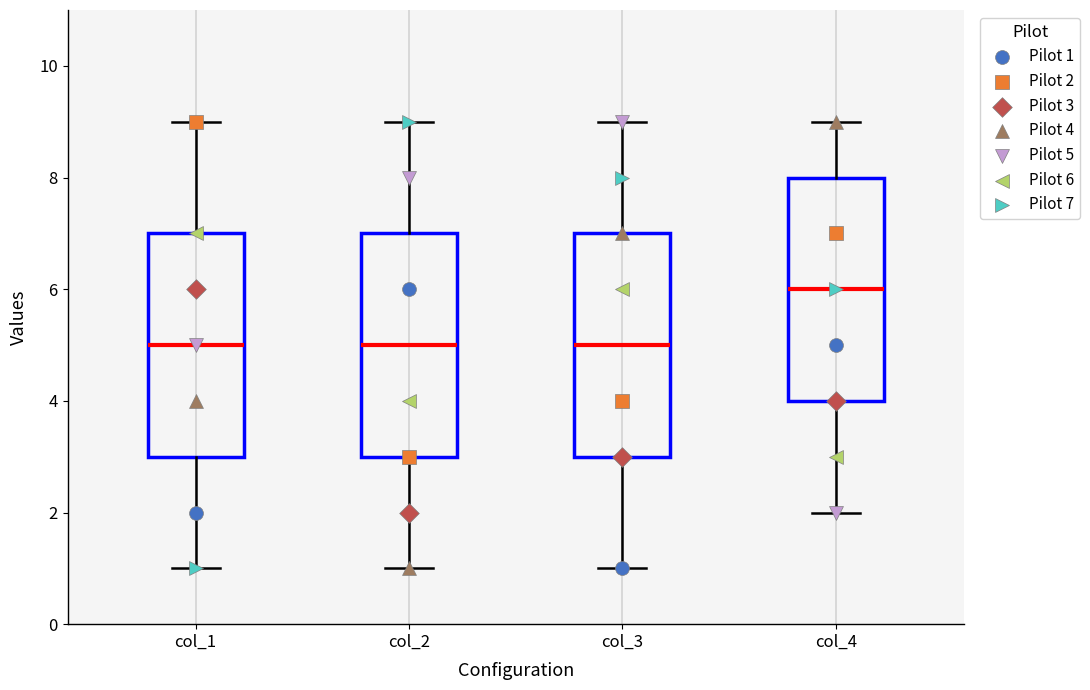

Where does the lower whisker of the box for col_1 end on the y-axis? The values are not printed on the chart, so give them approximately, as read against the axis.

1